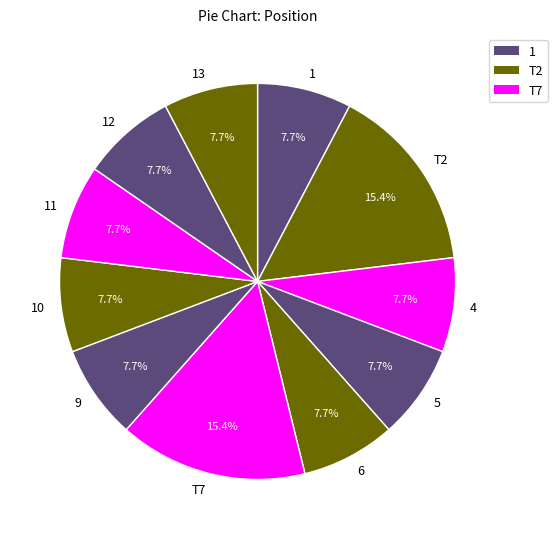

Does 12 represent more than half of the total?

No